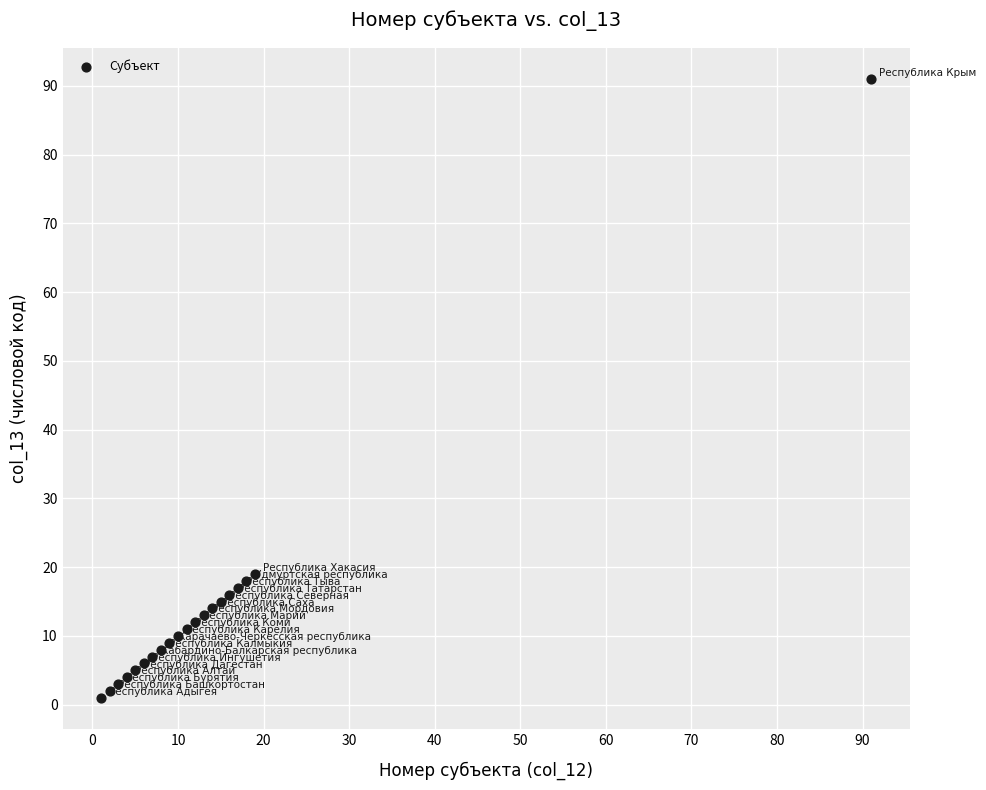

What Y value in the scatter plot is closest to 46?

19